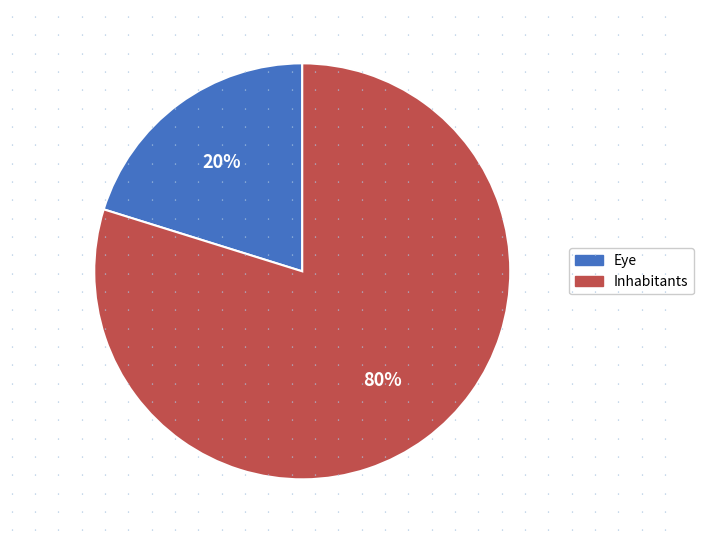

Does any single category account for the majority?

Yes